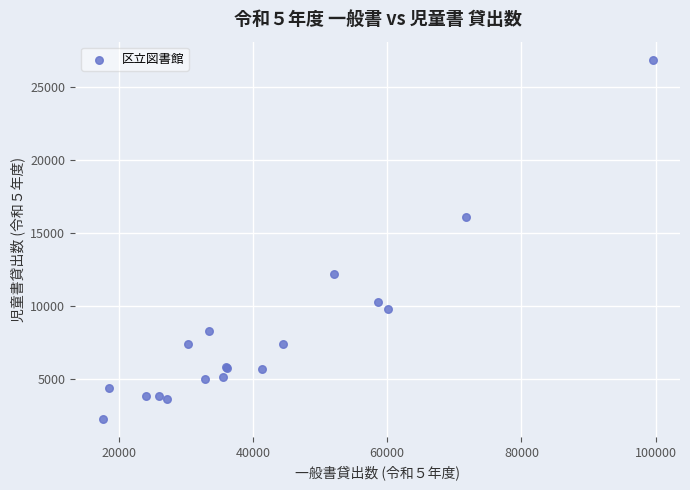

What Y value in the scatter plot is closest to 14566?

16075